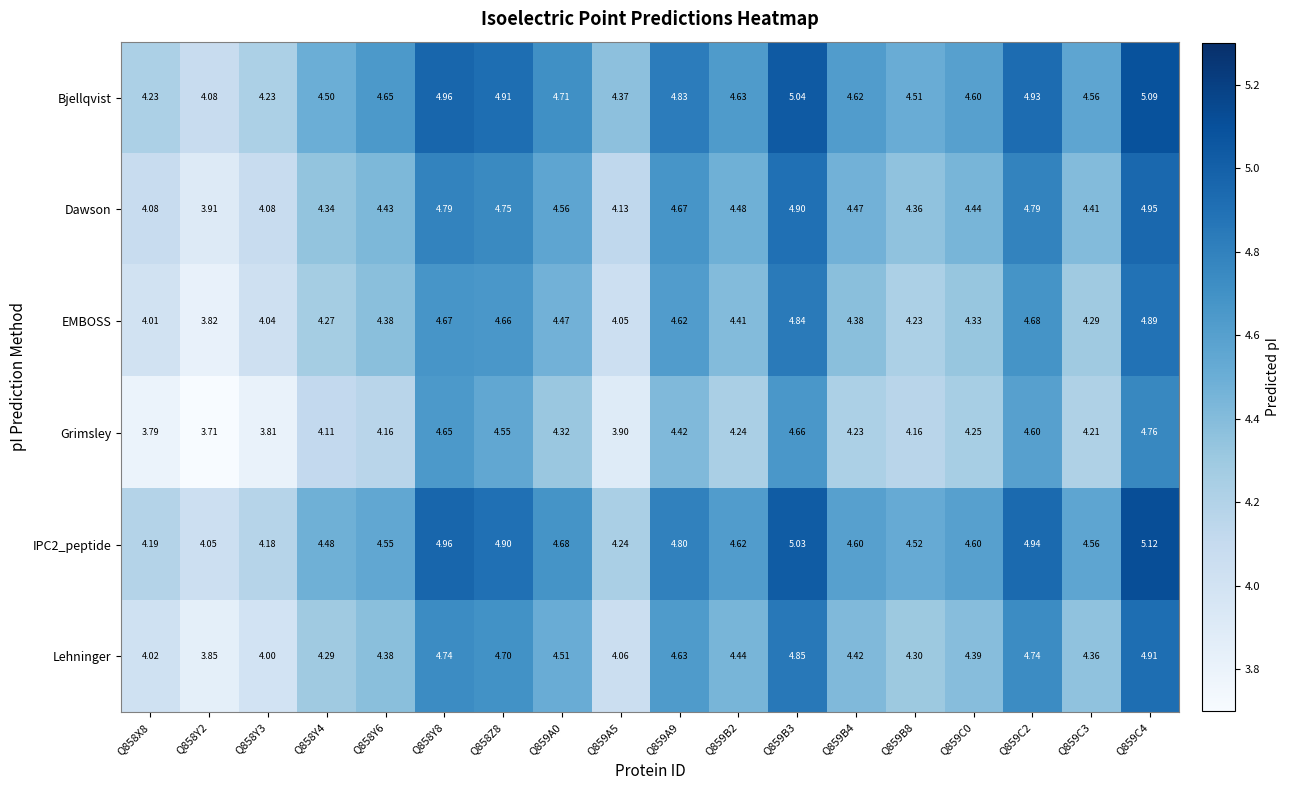

Is the value of IPC2_peptide at Q858X8 greater than the value of Dawson at Q859A0?

No